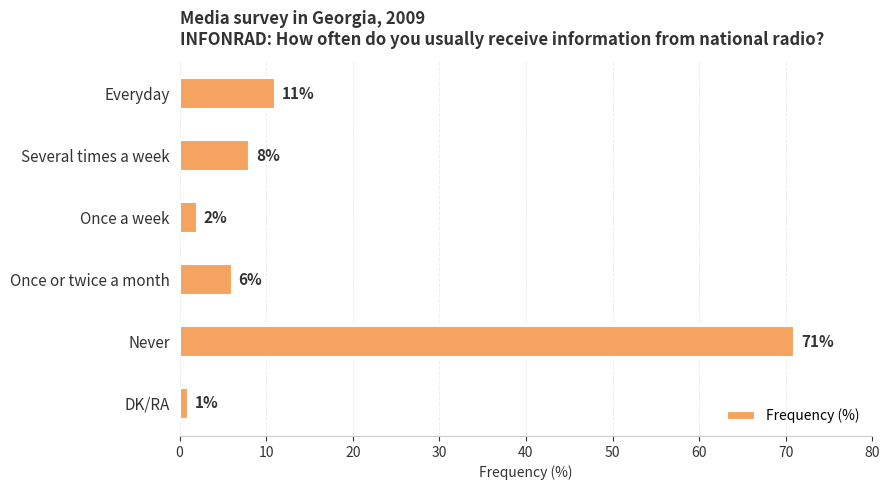

Which has a higher value, Never or DK/RA?

Never